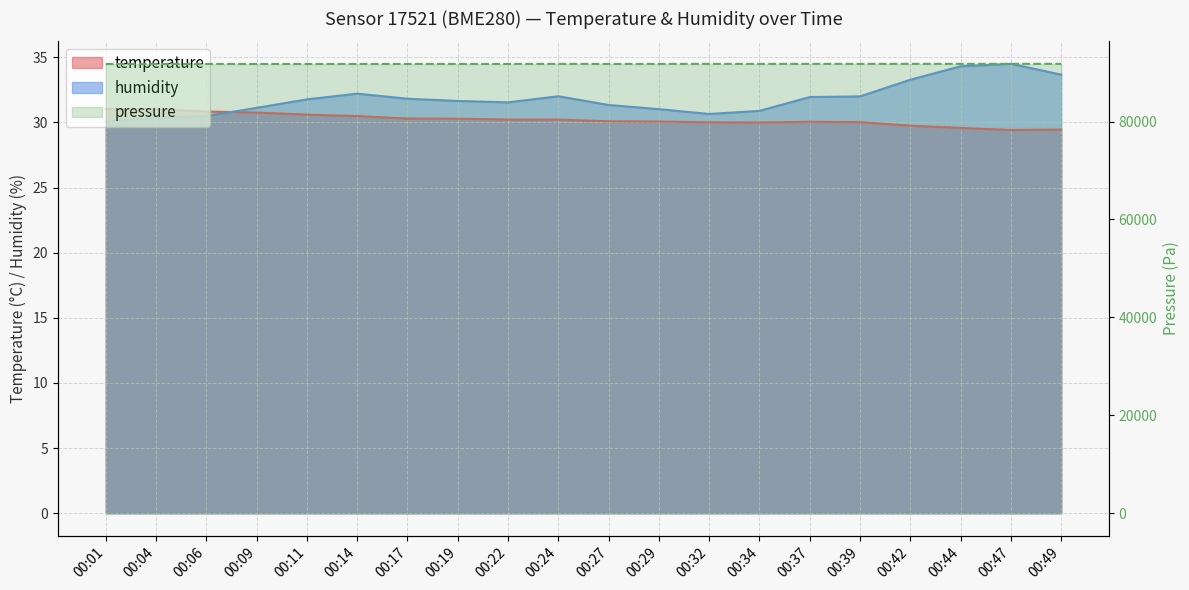

The value of humidity at 00:09 is 47.9. True or false?

False